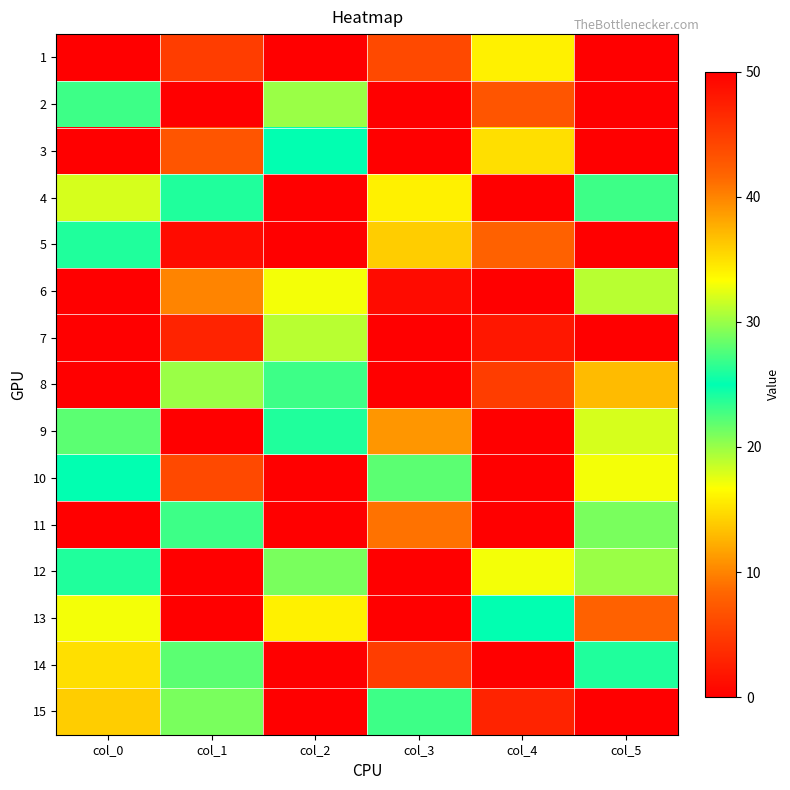

Reading left to right, what are all the values shown in this chart?

1: col_0=0	col_1=5	col_2=50	col_3=6	col_4=16	col_5=0
2: col_0=27	col_1=50	col_2=20	col_3=0	col_4=7	col_5=0
3: col_0=0	col_1=7	col_2=25	col_3=0	col_4=15	col_5=50
4: col_0=18	col_1=24	col_2=0	col_3=16	col_4=0	col_5=23
5: col_0=26	col_1=1	col_2=0	col_3=14	col_4=8	col_5=0
6: col_0=0	col_1=10	col_2=17	col_3=1	col_4=0	col_5=19
7: col_0=0	col_1=3	col_2=19	col_3=50	col_4=2	col_5=0
8: col_0=0	col_1=20	col_2=27	col_3=0	col_4=5	col_5=13
9: col_0=28	col_1=0	col_2=26	col_3=11	col_4=0	col_5=18
10: col_0=25	col_1=6	col_2=0	col_3=28	col_4=0	col_5=17
11: col_0=0	col_1=23	col_2=0	col_3=9	col_4=50	col_5=21
12: col_0=24	col_1=0	col_2=21	col_3=0	col_4=17	col_5=20
13: col_0=17	col_1=0	col_2=16	col_3=0	col_4=25	col_5=8
14: col_0=15	col_1=22	col_2=0	col_3=5	col_4=0	col_5=24
15: col_0=14	col_1=29	col_2=0	col_3=23	col_4=3	col_5=0